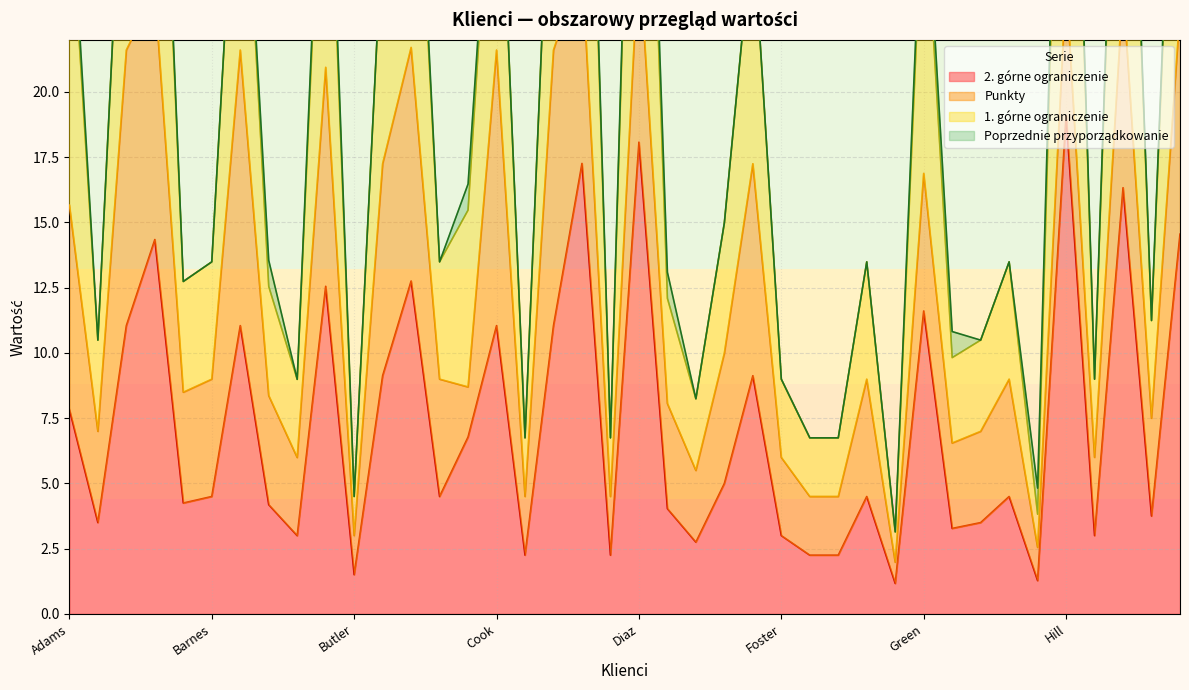

What is the lowest value of the 2. górne ograniczenie series?

1.2